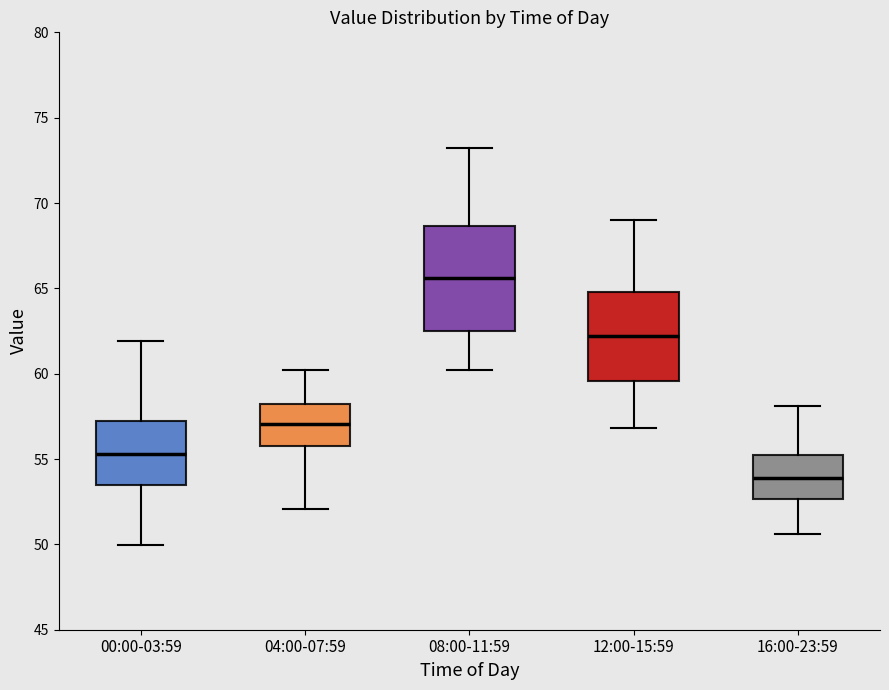

Which box is the tallest, from its lower edge to its upper edge?

08:00-11:59